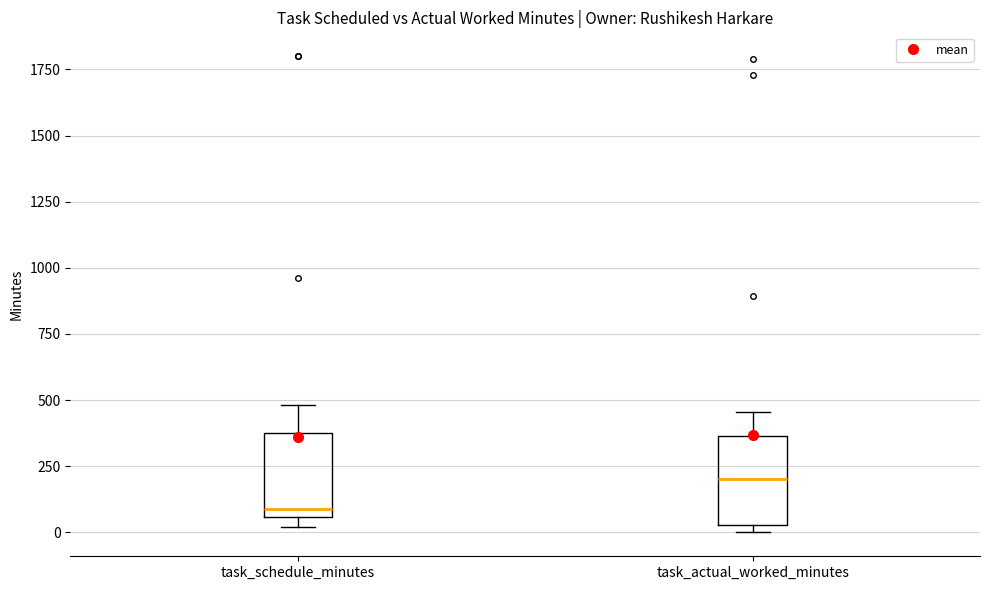

Reading left to right, read every box against the y-axis: the position of its median line, the range the box covers, and the ends of its whiskers. The values are not printed on the chart, so give them approximately, as read against the axis.

task_schedule_minutes: median 100, box 50 to 400, whiskers 0 to 500
task_actual_worked_minutes: median 200, box 50 to 350, whiskers 0 to 450